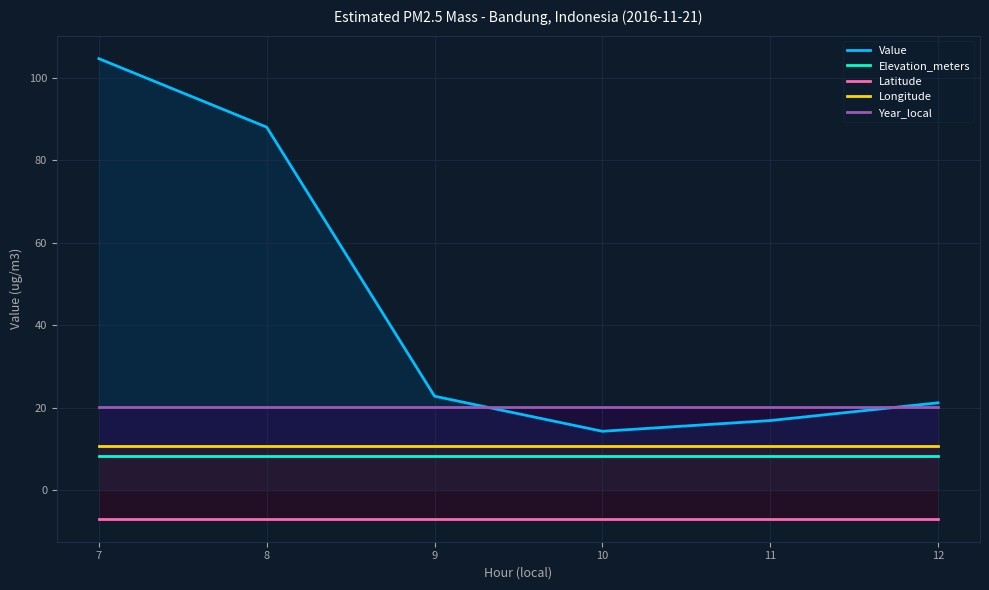

True or false: Latitude and Year_local intersect in this chart.

False